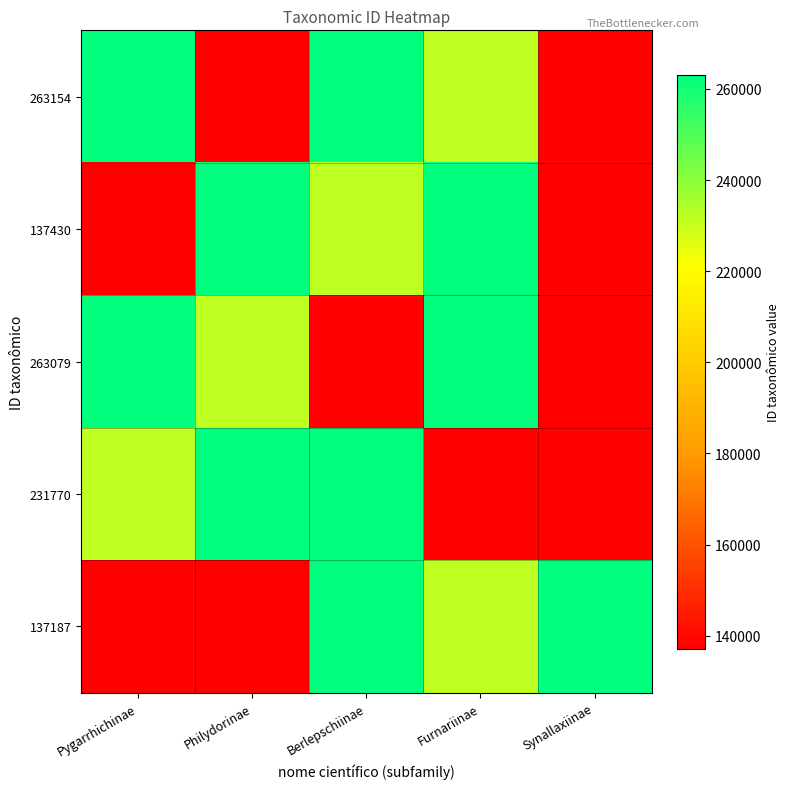

Rank the series at Synallaxiinae from lowest to highest value.

263154, 137430, 231770, 263079, 137187